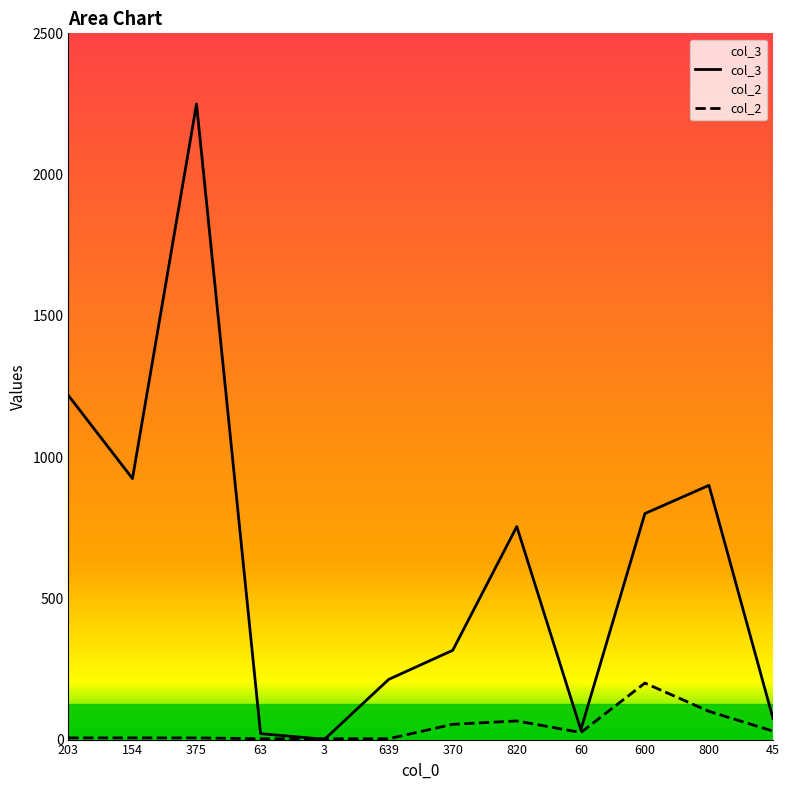

The col_2 series shows 45 at 600. True or false?

False